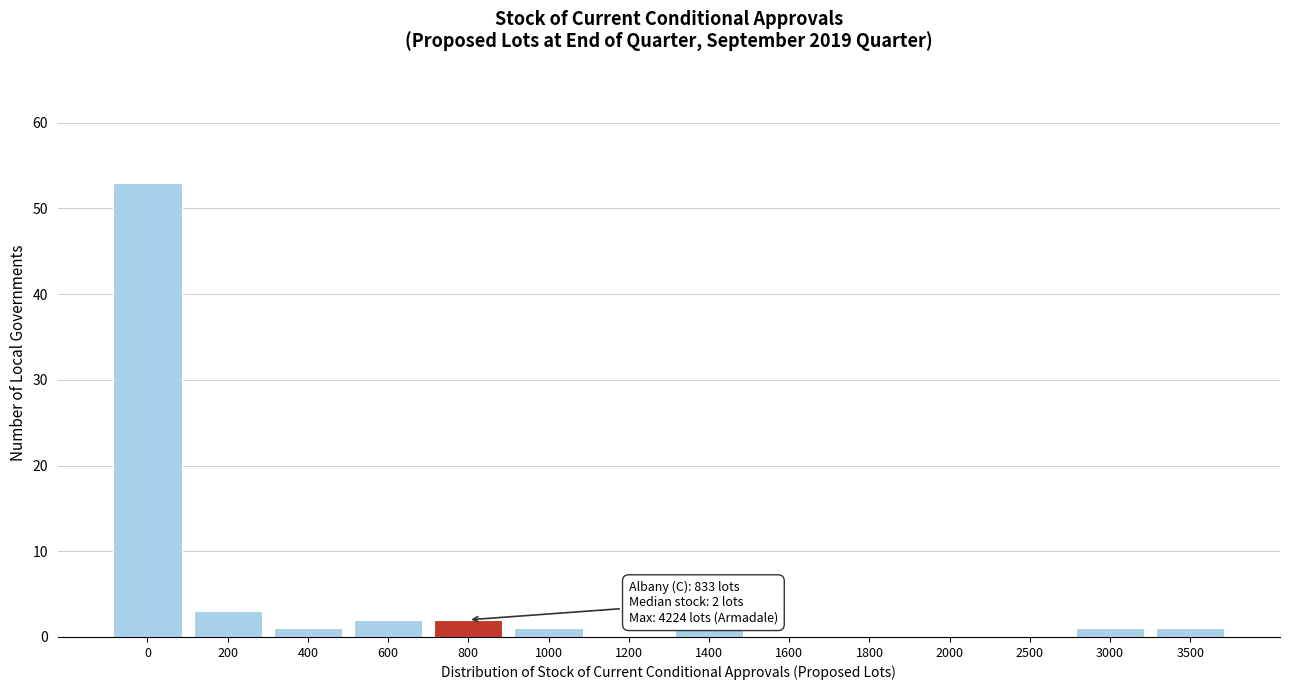

Reading left to right, what are all the values shown in this chart?

0=53	200=3	400=1	600=2	800=2	1000=1	1200=0	1400=1	1600=0	1800=0	2000=0	2500=0	3000=1	3500=1